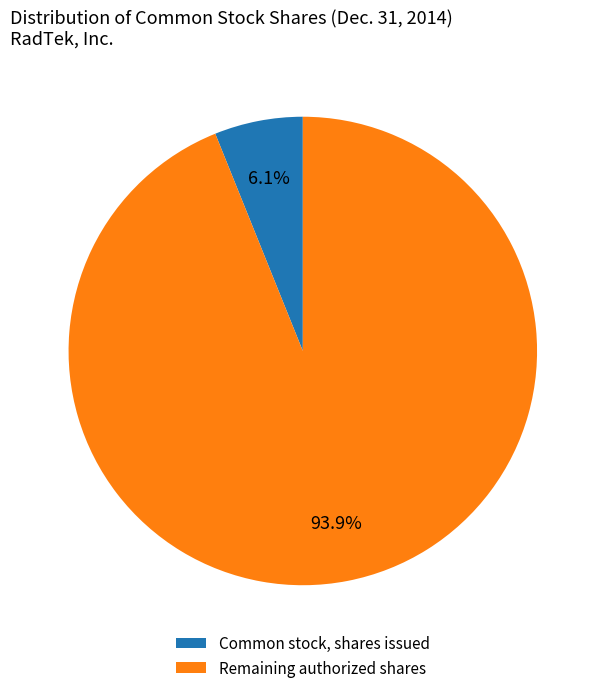

Is the sum of Common stock, shares issued and Remaining authorized shares greater than half?

Yes